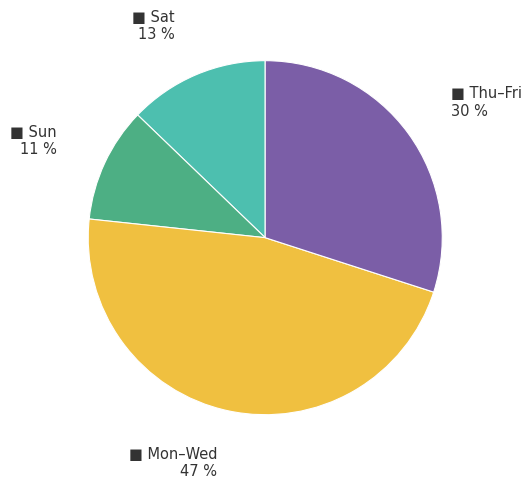

Is there a majority slice in this chart?

No